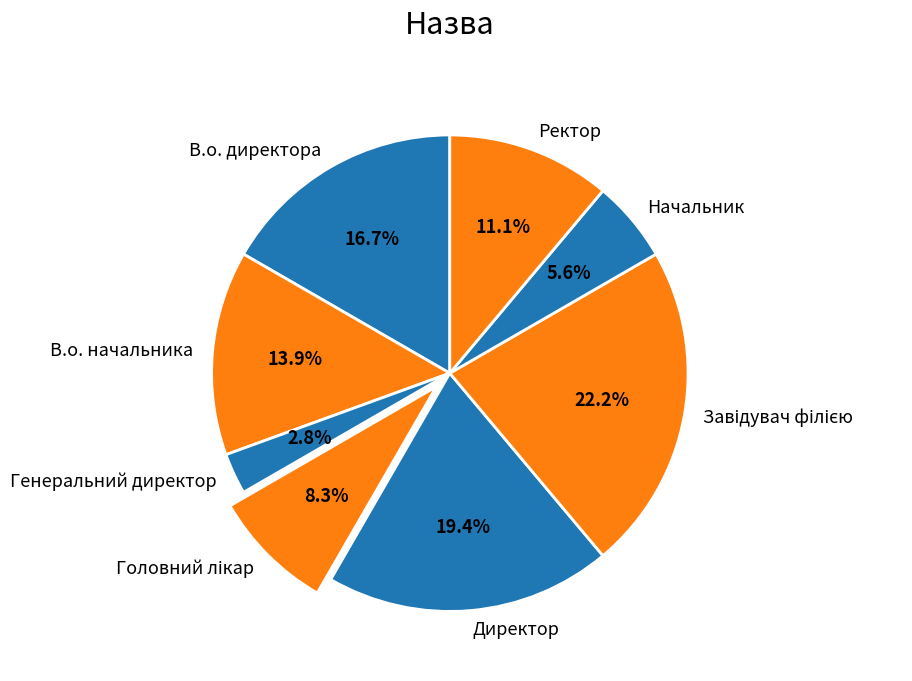

What portion of the pie excludes Начальник?

94.4%